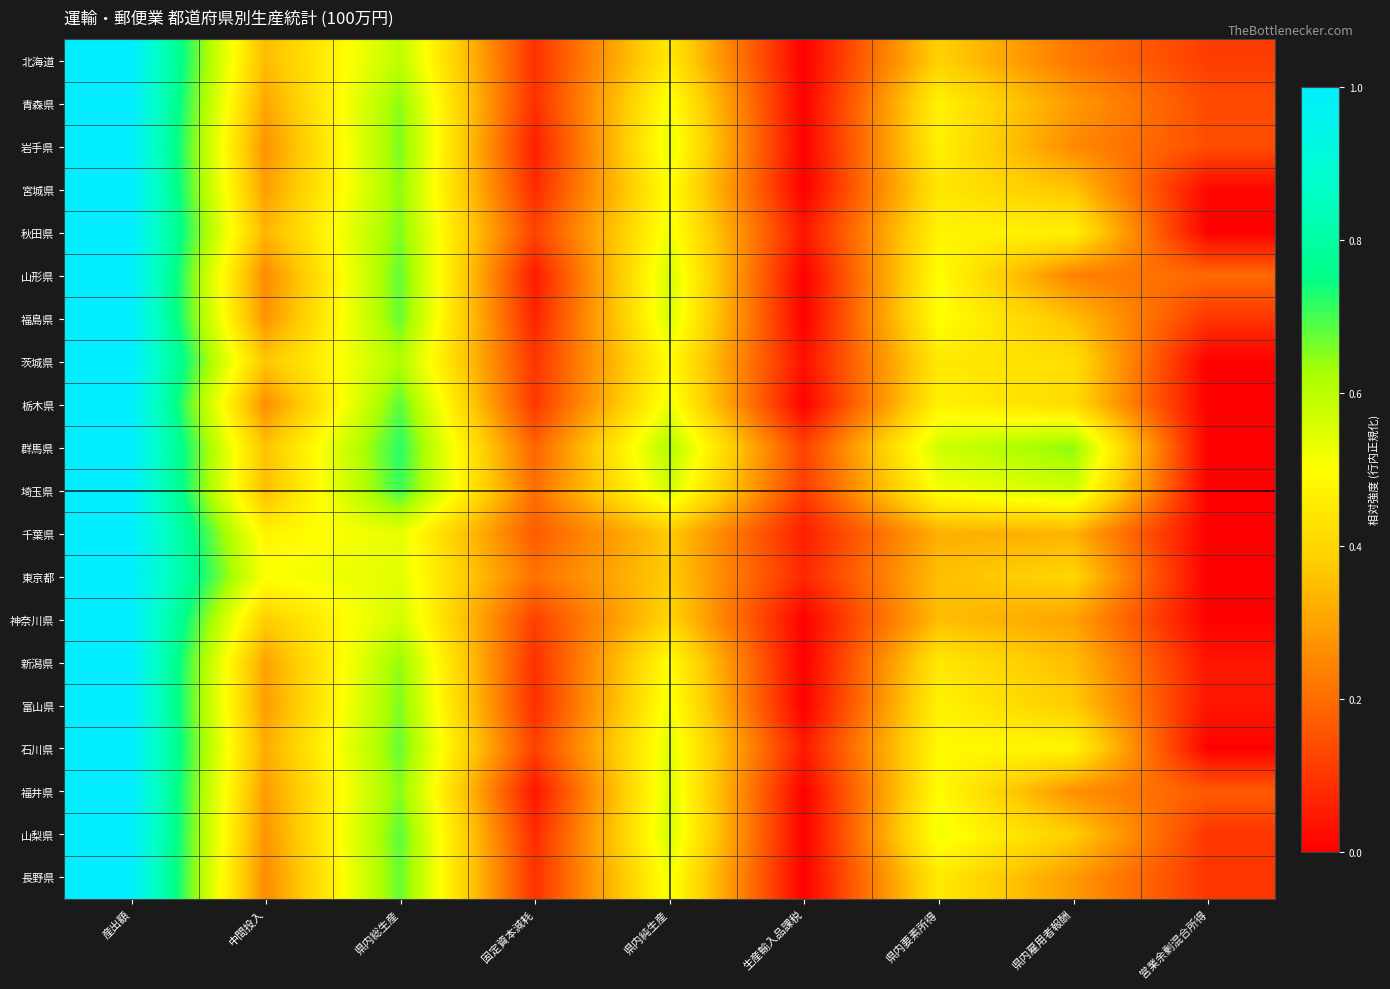

Reading left to right, list all the values displayed in this chart.

北海道: 産出額=1.0	中間投入=0.3	県内総生産=0.6	固定資本減耗=0.1	県内純生産=0.4	生産輸入品課税=0.0	県内要素所得=0.4	県内雇用者報酬=0.2	営業余剰混合所得=0.1
青森県: 産出額=1.0	中間投入=0.3	県内総生産=0.6	固定資本減耗=0.1	県内純生産=0.5	生産輸入品課税=0.0	県内要素所得=0.5	県内雇用者報酬=0.3	営業余剰混合所得=0.1
岩手県: 産出額=1.0	中間投入=0.3	県内総生産=0.7	固定資本減耗=0.1	県内純生産=0.5	生産輸入品課税=0.0	県内要素所得=0.5	県内雇用者報酬=0.3	営業余剰混合所得=0.1
宮城県: 産出額=1.0	中間投入=0.3	県内総生産=0.6	固定資本減耗=0.1	県内純生産=0.5	生産輸入品課税=0.0	県内要素所得=0.4	県内雇用者報酬=0.4	営業余剰混合所得=0.0
秋田県: 産出額=1.0	中間投入=0.3	県内総生産=0.7	固定資本減耗=0.1	県内純生産=0.5	生産輸入品課税=0.0	県内要素所得=0.5	県内雇用者報酬=0.5	営業余剰混合所得=0.0
山形県: 産出額=1.0	中間投入=0.3	県内総生産=0.7	固定資本減耗=0.0	県内純生産=0.6	生産輸入品課税=0.0	県内要素所得=0.5	県内雇用者報酬=0.2	営業余剰混合所得=0.2
福島県: 産出額=1.0	中間投入=0.3	県内総生産=0.7	固定資本減耗=0.1	県内純生産=0.6	生産輸入品課税=0.0	県内要素所得=0.5	県内雇用者報酬=0.4	営業余剰混合所得=0.1
茨城県: 産出額=1.0	中間投入=0.4	県内総生産=0.6	固定資本減耗=0.1	県内純生産=0.5	生産輸入品課税=0.0	県内要素所得=0.4	県内雇用者報酬=0.4	営業余剰混合所得=0.0
栃木県: 産出額=1.0	中間投入=0.3	県内総生産=0.7	固定資本減耗=0.1	県内純生産=0.5	生産輸入品課税=0.0	県内要素所得=0.5	県内雇用者報酬=0.4	営業余剰混合所得=0.0
群馬県: 産出額=1.0	中間投入=0.4	県内総生産=0.7	固定資本減耗=0.2	県内純生産=0.6	生産輸入品課税=0.1	県内要素所得=0.6	県内雇用者報酬=0.7	営業余剰混合所得=0.0
埼玉県: 産出額=1.0	中間投入=0.4	県内総生産=0.7	固定資本減耗=0.2	県内純生産=0.6	生産輸入品課税=0.1	県内要素所得=0.5	県内雇用者報酬=0.6	営業余剰混合所得=0.0
千葉県: 産出額=1.0	中間投入=0.5	県内総生産=0.5	固定資本減耗=0.2	県内純生産=0.4	生産輸入品課税=0.1	県内要素所得=0.3	県内雇用者報酬=0.3	営業余剰混合所得=0.0
東京都: 産出額=1.0	中間投入=0.5	県内総生産=0.5	固定資本減耗=0.2	県内純生産=0.4	生産輸入品課税=0.1	県内要素所得=0.4	県内雇用者報酬=0.4	営業余剰混合所得=0.0
神奈川県: 産出額=1.0	中間投入=0.4	県内総生産=0.6	固定資本減耗=0.1	県内純生産=0.4	生産輸入品課税=0.0	県内要素所得=0.3	県内雇用者報酬=0.3	営業余剰混合所得=0.0
新潟県: 産出額=1.0	中間投入=0.3	県内総生産=0.6	固定資本減耗=0.1	県内純生産=0.5	生産輸入品課税=0.0	県内要素所得=0.4	県内雇用者報酬=0.3	営業余剰混合所得=0.0
富山県: 産出額=1.0	中間投入=0.3	県内総生産=0.7	固定資本減耗=0.1	県内純生産=0.5	生産輸入品課税=0.0	県内要素所得=0.5	県内雇用者報酬=0.4	営業余剰混合所得=0.0
石川県: 産出額=1.0	中間投入=0.3	県内総生産=0.7	固定資本減耗=0.1	県内純生産=0.5	生産輸入品課税=0.1	県内要素所得=0.5	県内雇用者報酬=0.5	営業余剰混合所得=0.0
福井県: 産出額=1.0	中間投入=0.3	県内総生産=0.7	固定資本減耗=0.0	県内純生産=0.6	生産輸入品課税=0.0	県内要素所得=0.5	県内雇用者報酬=0.3	営業余剰混合所得=0.2
山梨県: 産出額=1.0	中間投入=0.3	県内総生産=0.7	固定資本減耗=0.1	県内純生産=0.6	生産輸入品課税=0.0	県内要素所得=0.5	県内雇用者報酬=0.4	営業余剰混合所得=0.1
長野県: 産出額=1.0	中間投入=0.3	県内総生産=0.7	固定資本減耗=0.1	県内純生産=0.5	生産輸入品課税=0.0	県内要素所得=0.5	県内雇用者報酬=0.3	営業余剰混合所得=0.1